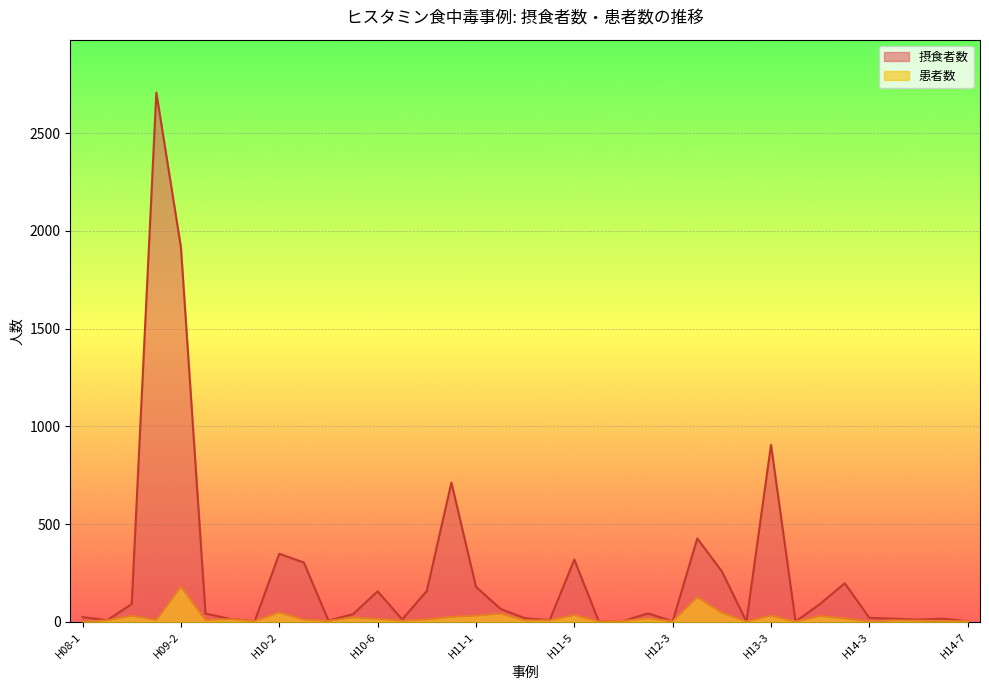

True or false: 患者数 has more than 1 interior local peaks.

True